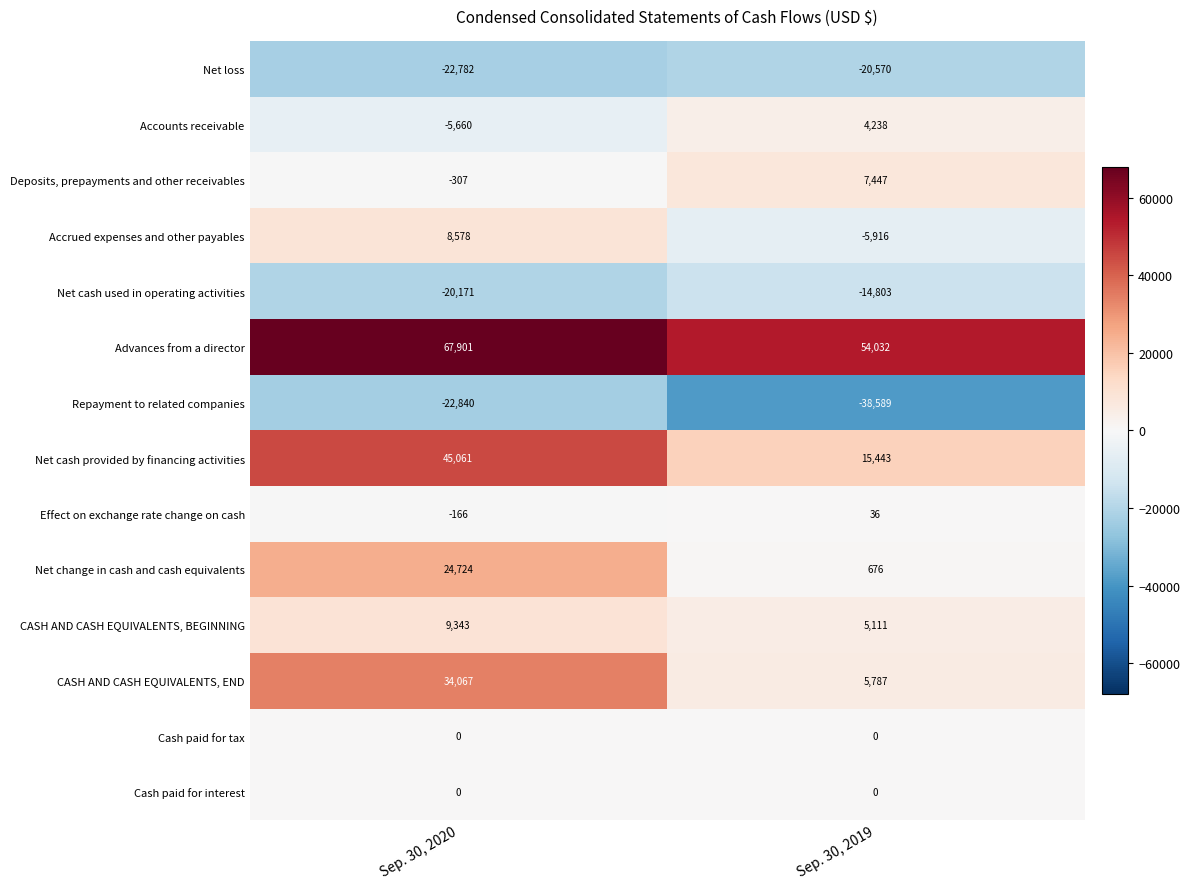

Is it true that Advances from a director equals 93704 at Sep. 30, 2019?

False